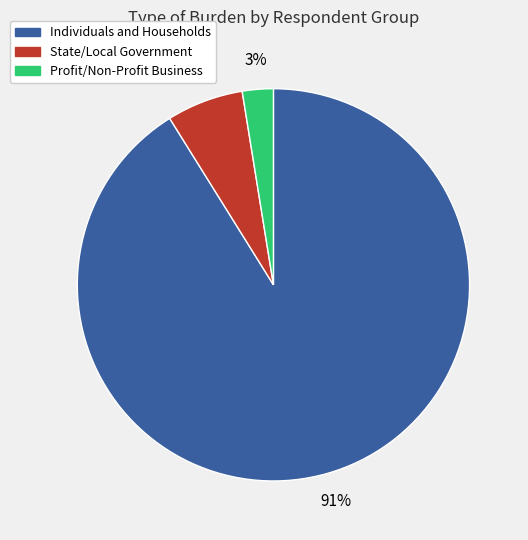

Which has a higher value, State/Local Government or Individuals and Households?

Individuals and Households